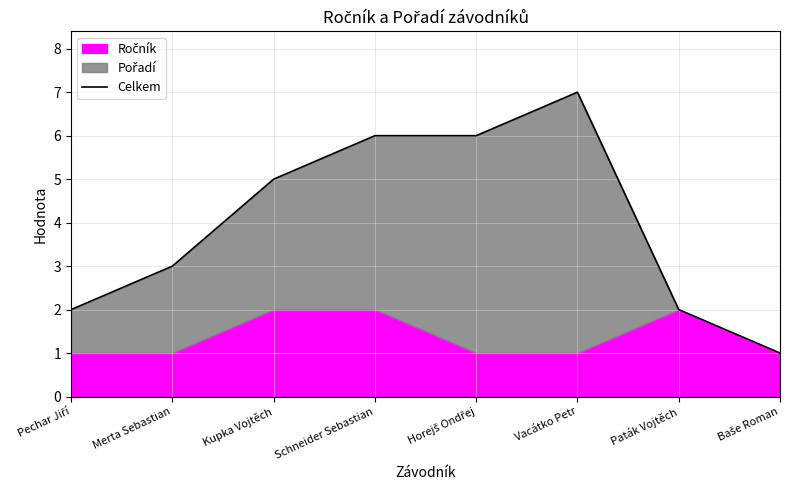

Does the chart have visible grid lines?

Yes